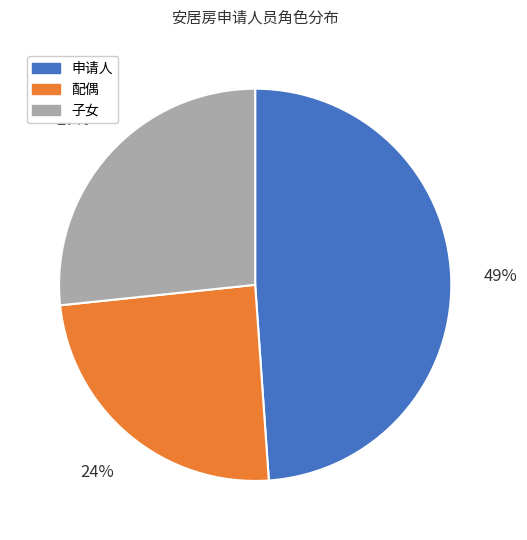

Does any single category account for the majority?

No